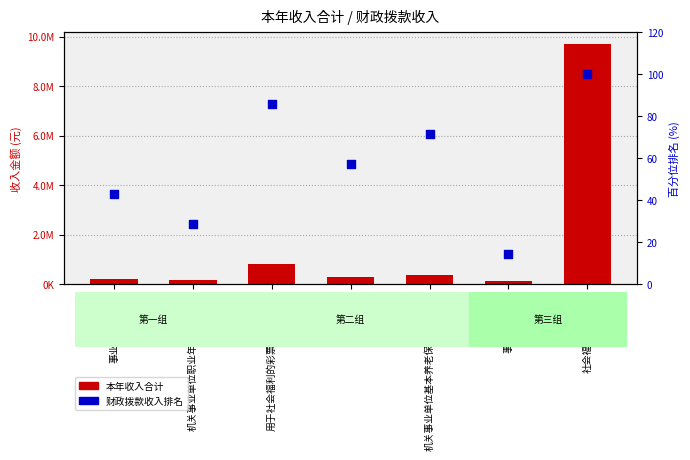

Which series contains the lowest Y value?

财政拨款收入占比排名